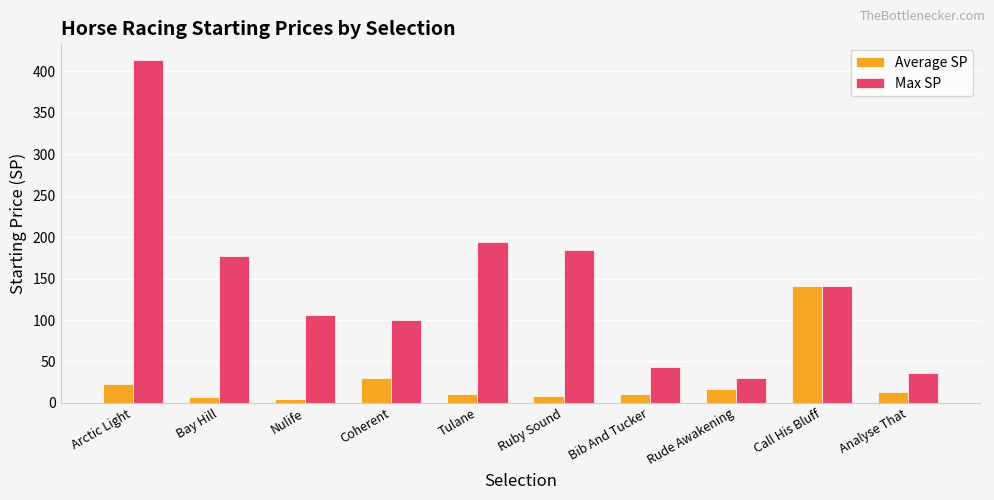

Read the Max SP value at Nulife.

106.5